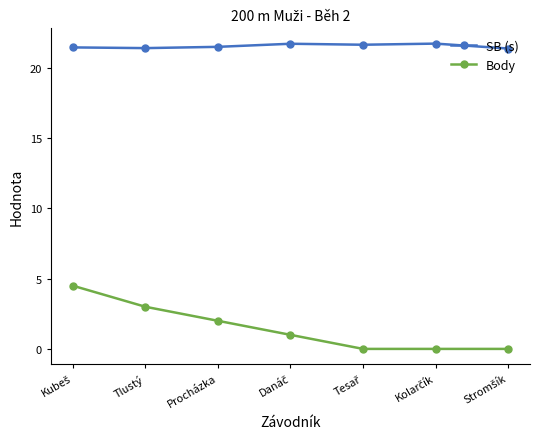

The Body series shows 0.5 at Procházka. True or false?

False